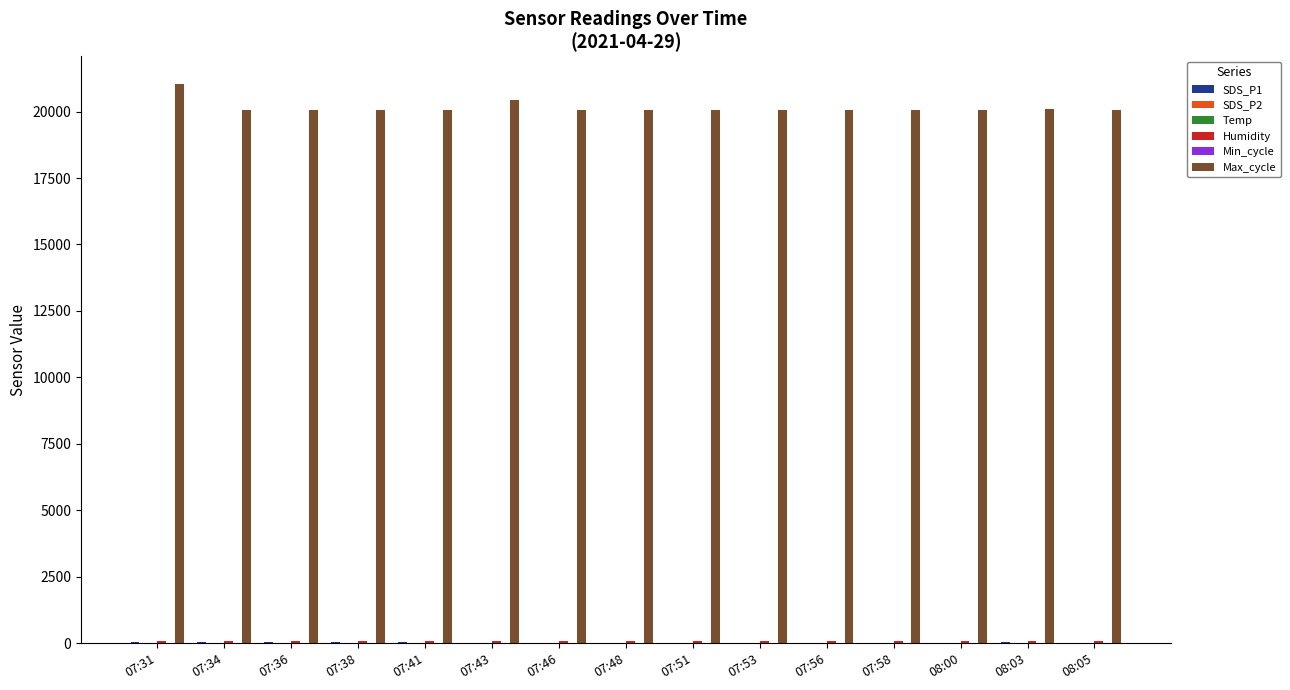

True or false: Max_cycle has a value of 20055.0 at 08:00.

True